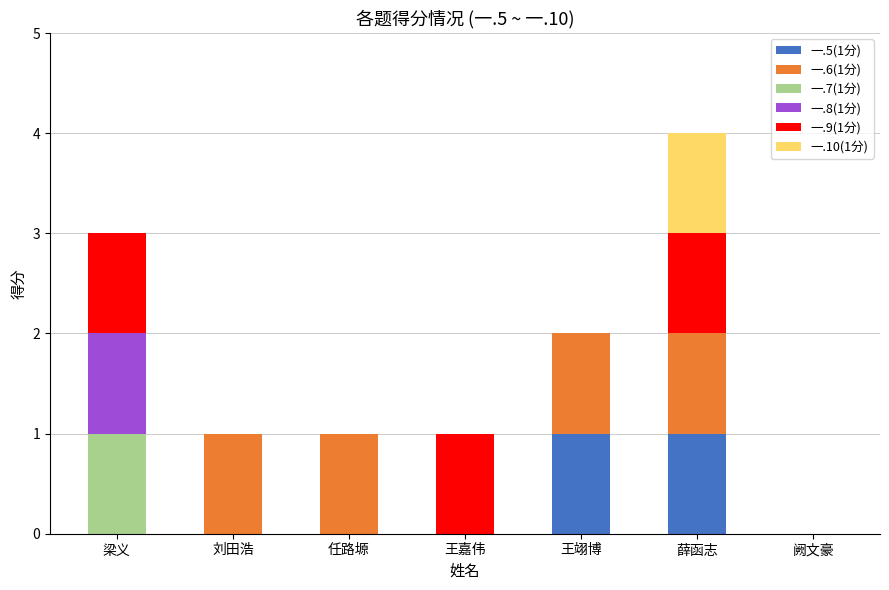

At which category is the sum across all series the highest?

薛函志